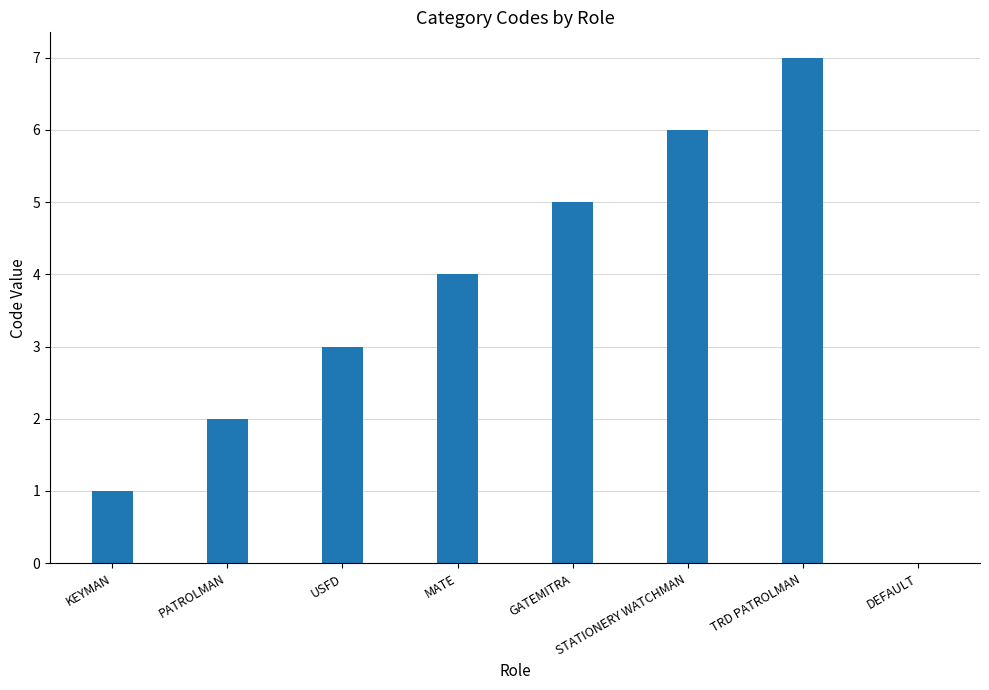

Which category has the highest value across all series?

TRD PATROLMAN